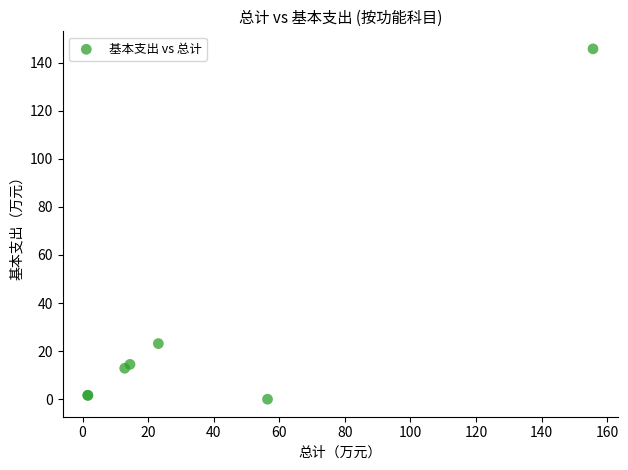

What Y value in the scatter plot is closest to 72?

23.1